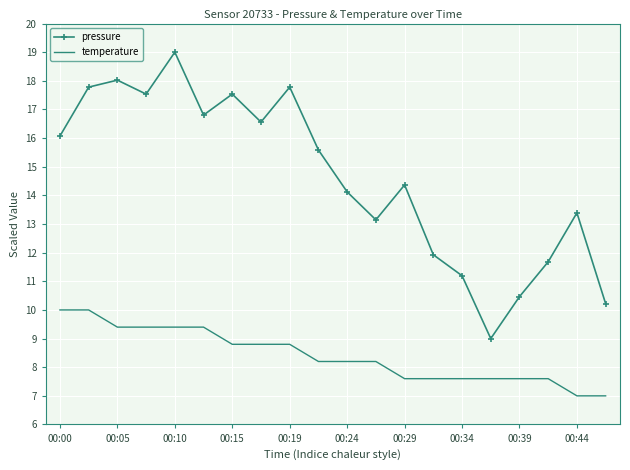

True or false: temperature and pressure cross at least once.

False